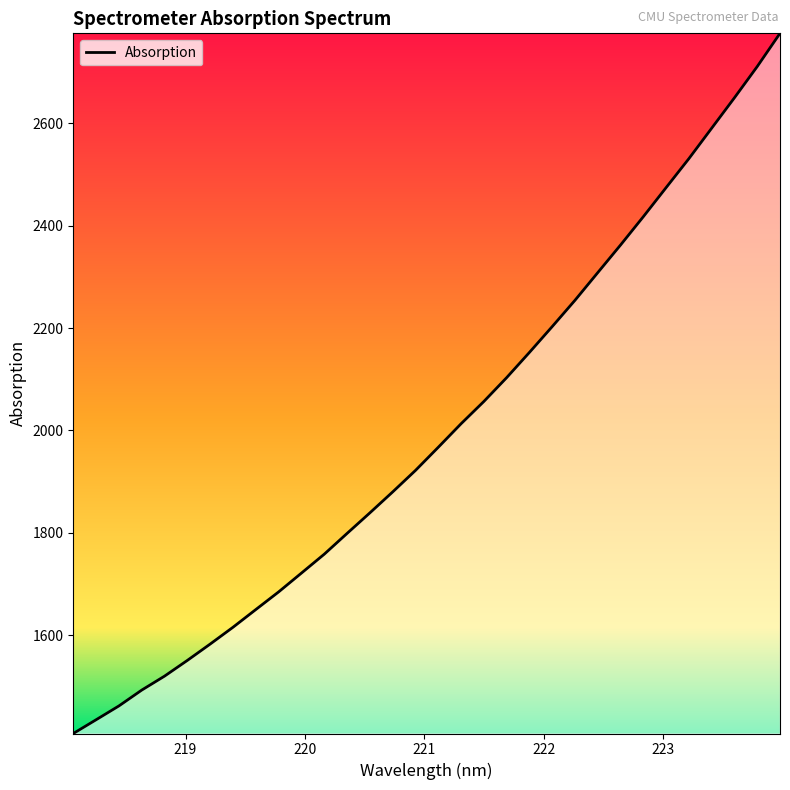

What is the minimum value shown in the chart?

1408.0